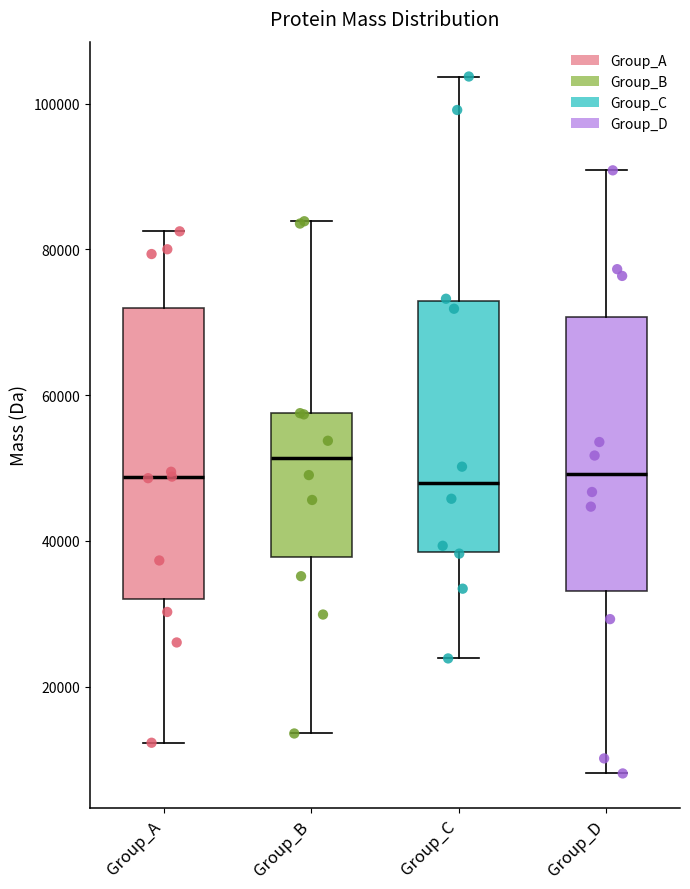

Comparing the boxes themselves (not the whiskers), which one is the tallest?

Group_A